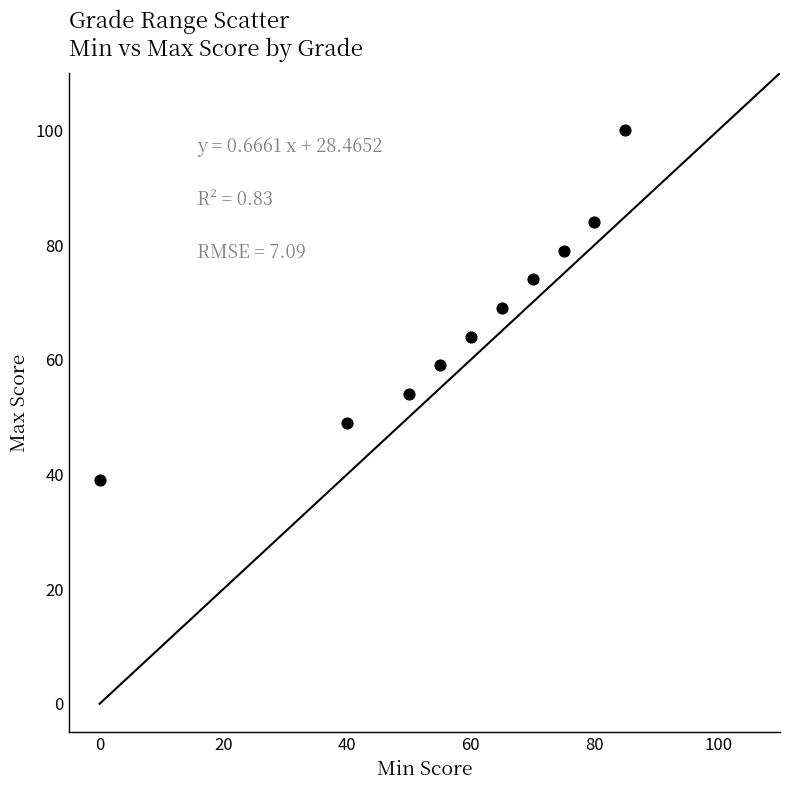

What is the range of X values (max minus min)?

85